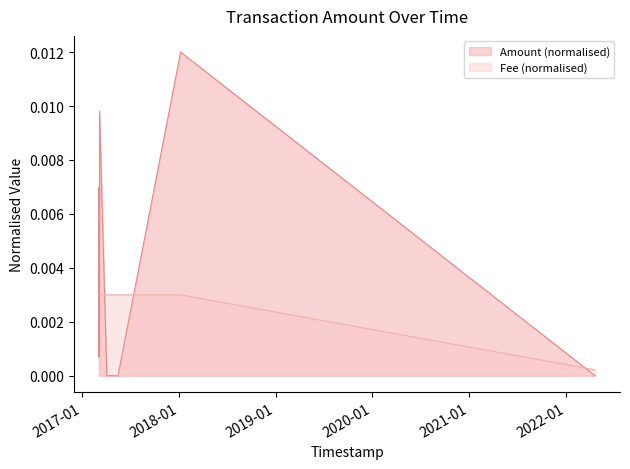

How many times do Amount and Fee cross each other?

6